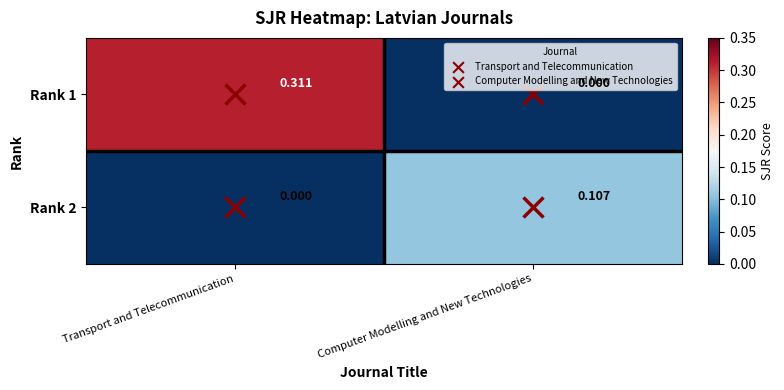

Rank the categories by Rank 2 value from lowest to highest.

Transport and Telecommunication, Computer Modelling and New Technologies